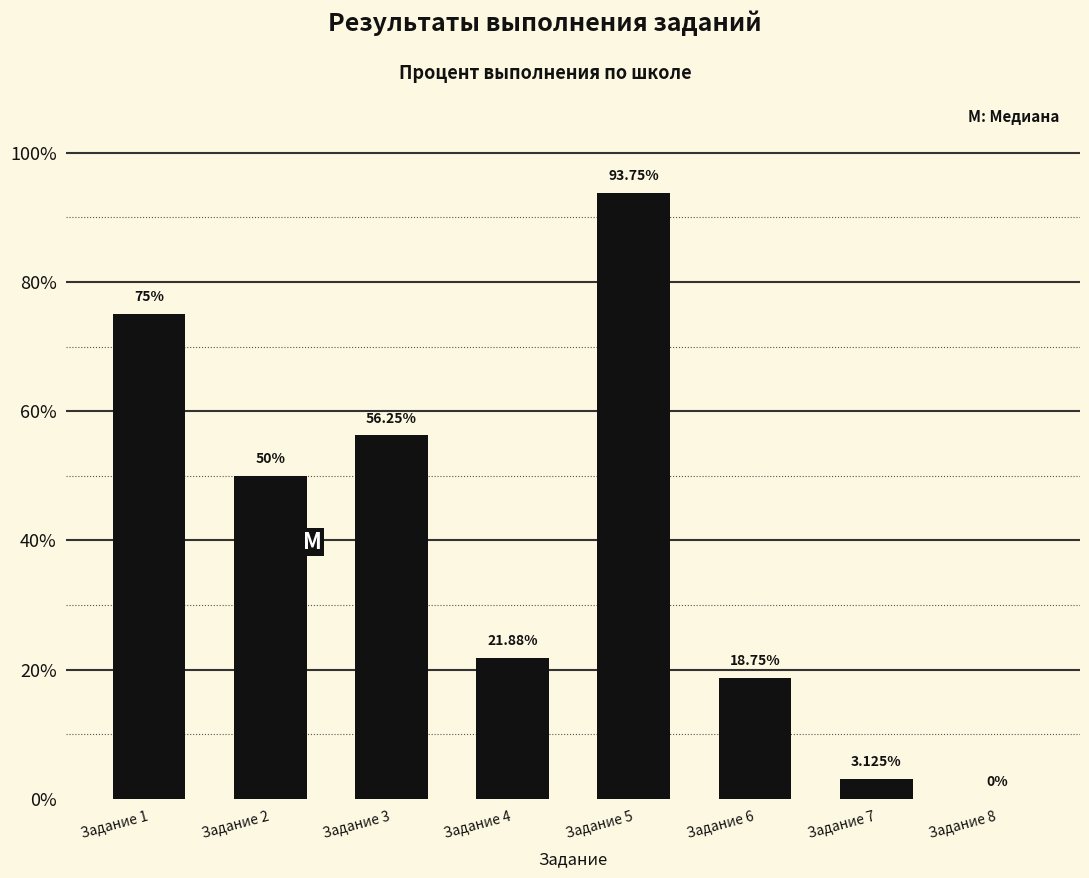

What is the change in value from Задание 2 to Задание 7?

-46.9